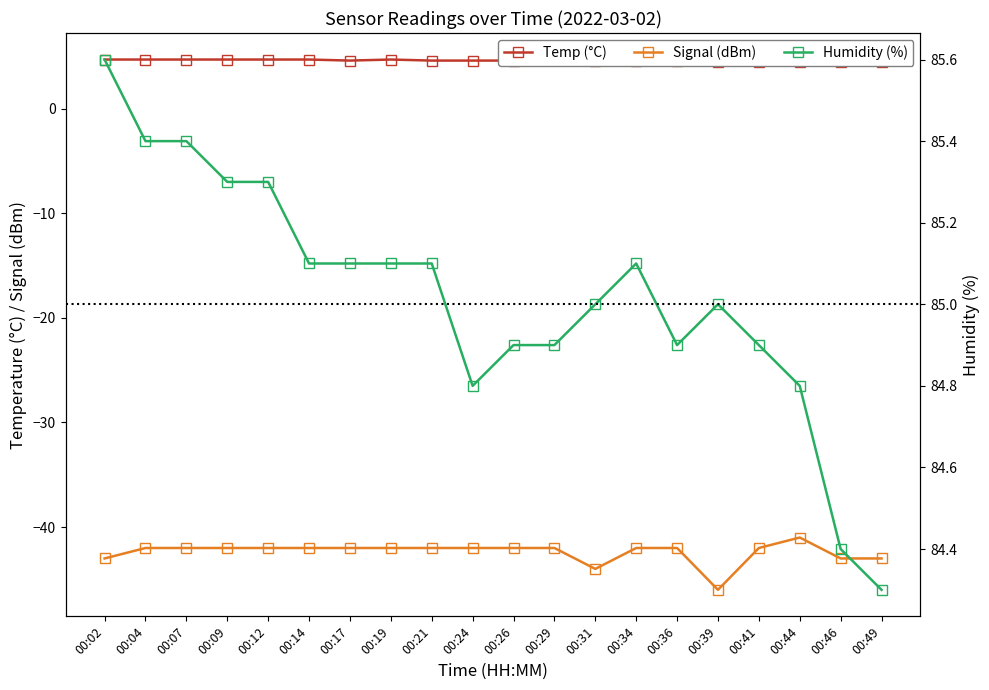

Which has a higher value, 00:04 or 00:44?

00:04